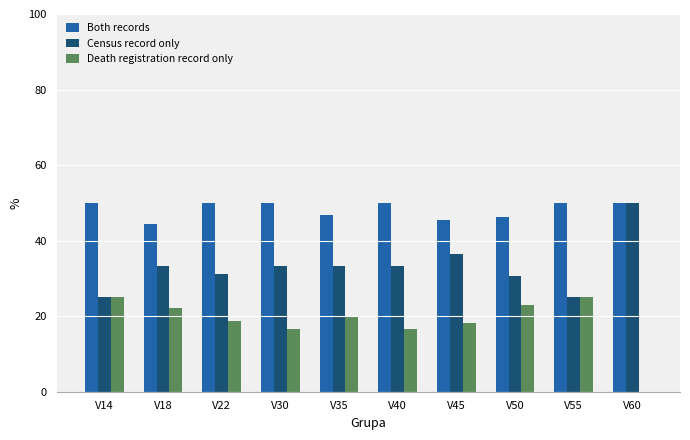

What is the sum of the Both records values at V14 and V60?

100.0